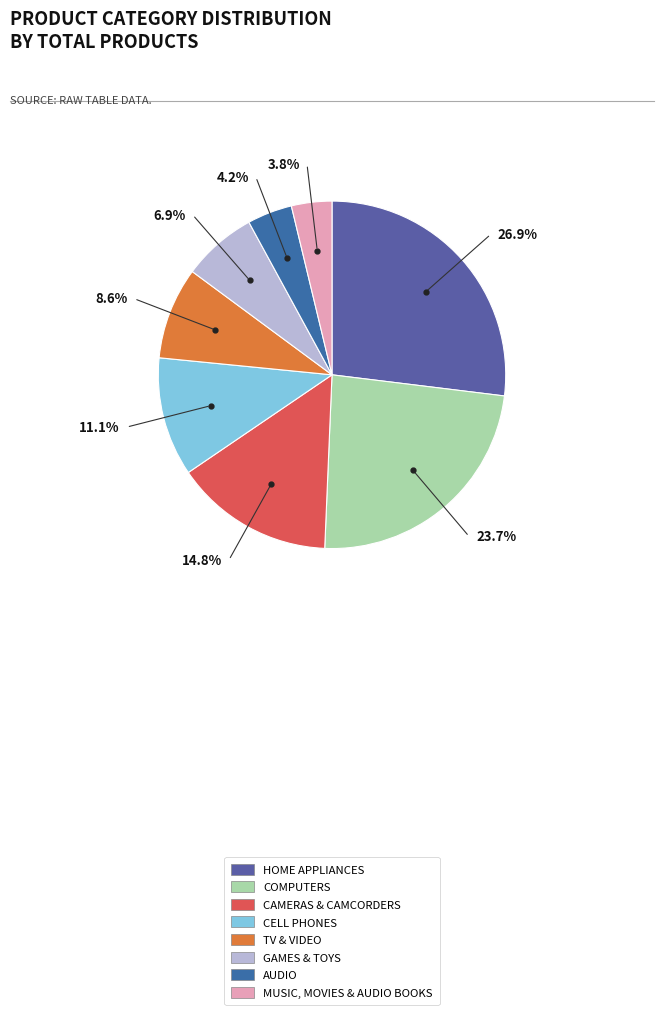

To the nearest percent, what portion does MUSIC, MOVIES & AUDIO BOOKS represent?

4%